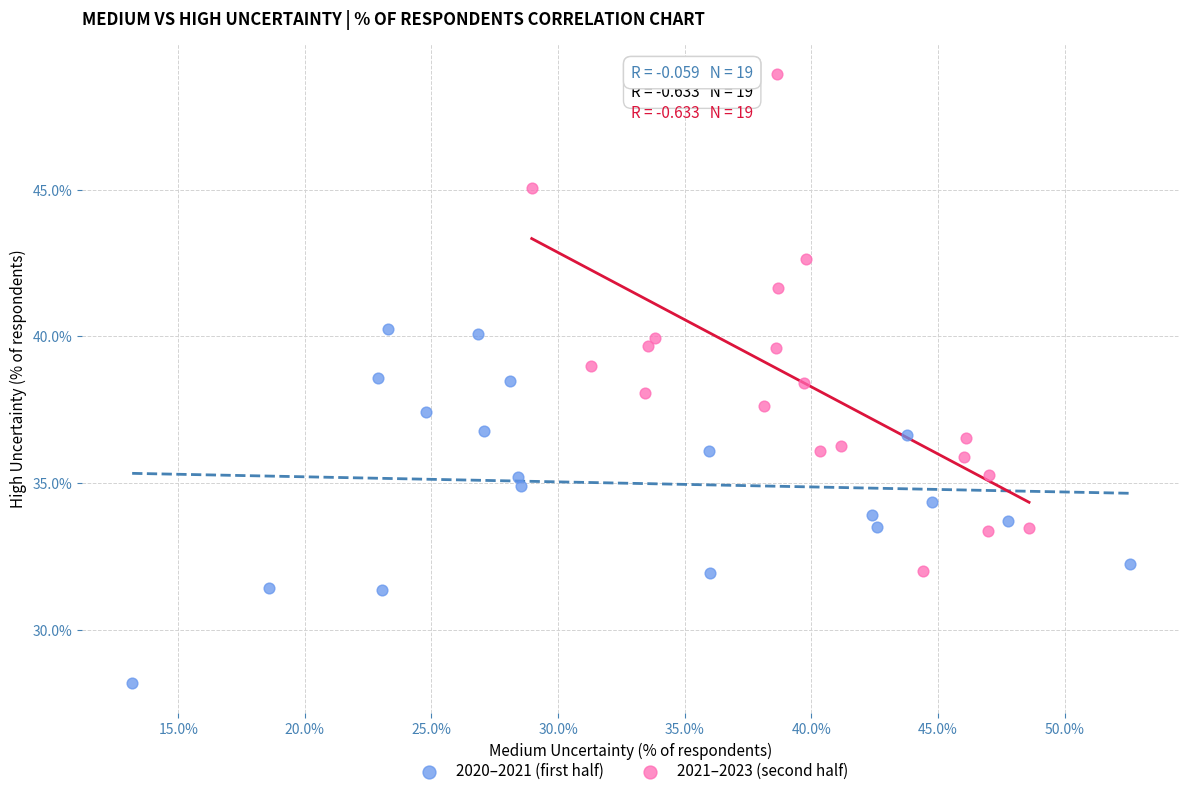

What are all the series names shown in the legend?

2020–2021 (first half), 2021–2023 (second half)